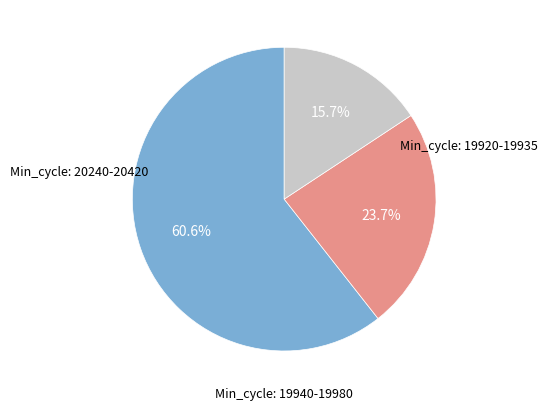

Does any single category account for the majority?

Yes